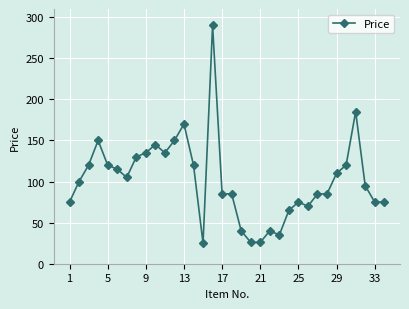

How many lines are shown in the chart?

1